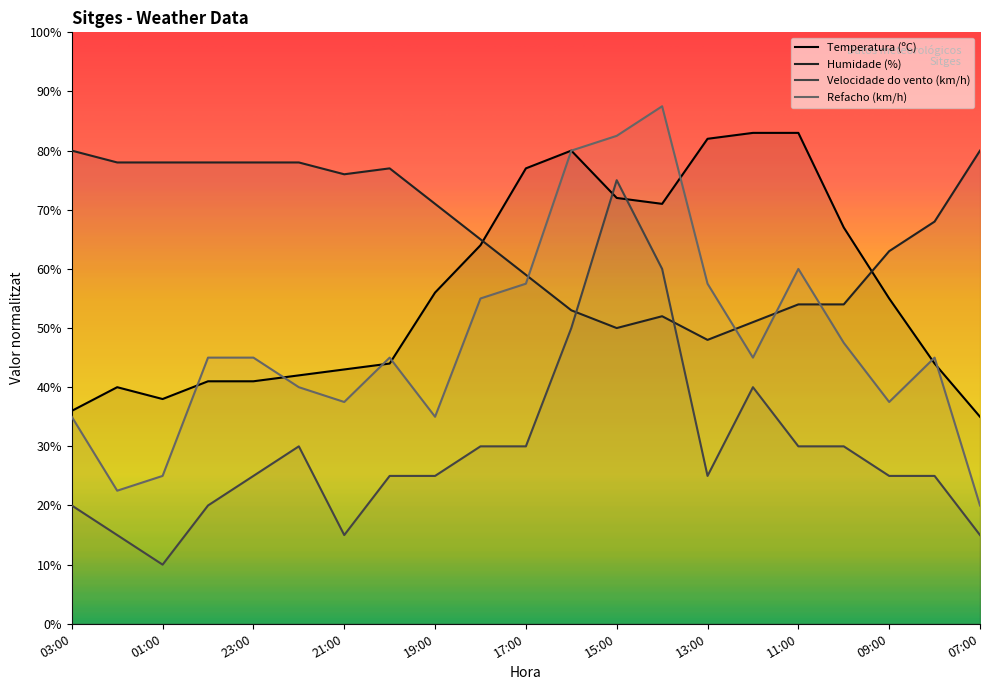

Where is the first local maximum for Refacho (km/h)?

20:00